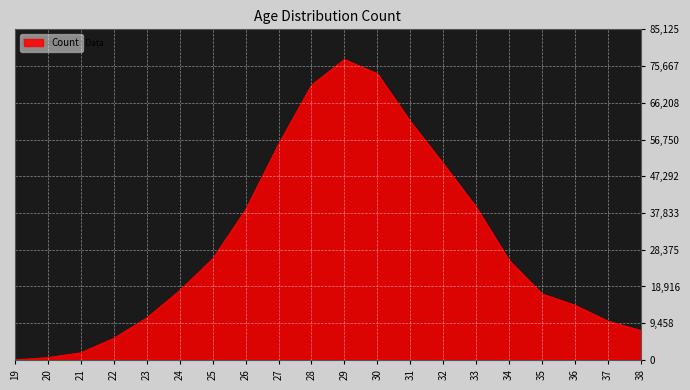

Is it true that the value at 29 is 77387?

True